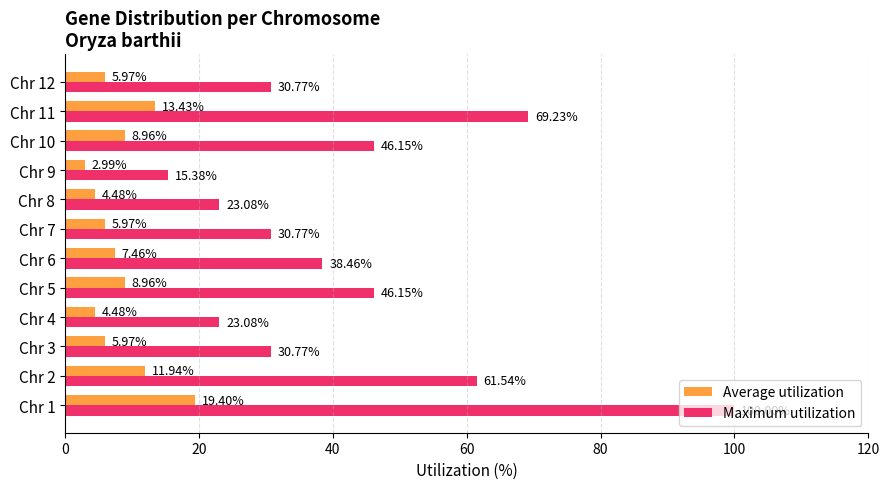

Rank the series by their average value, from lowest to highest.

Average utilization, Maximum utilization